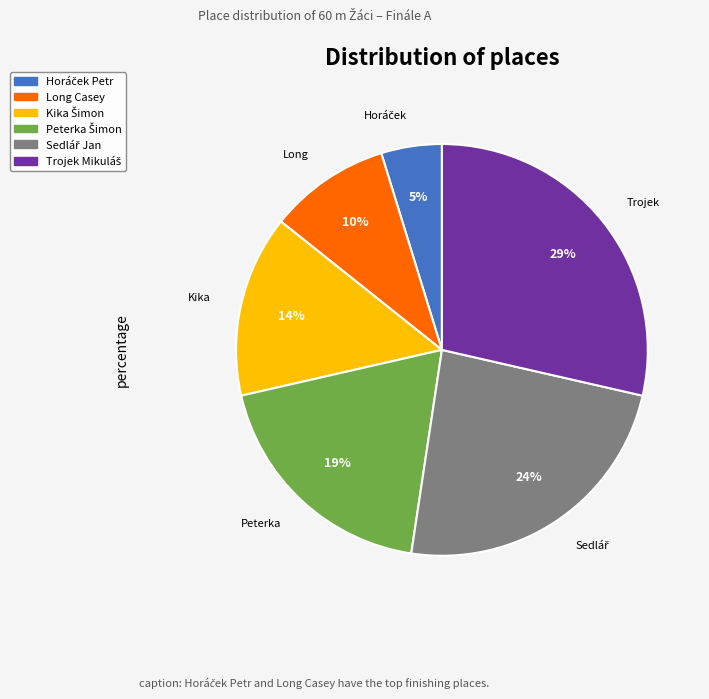

To the nearest percent, what is the average slice percentage?

17%